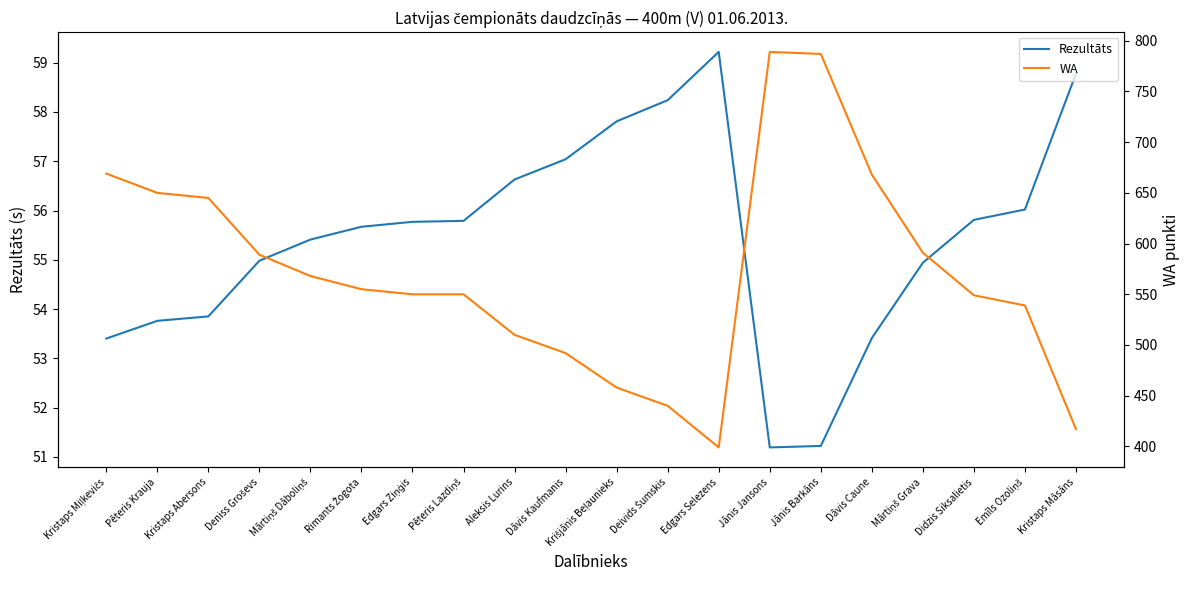

True or false: WA has a value of 323.7 at Dāvis Kaufmanis.

False